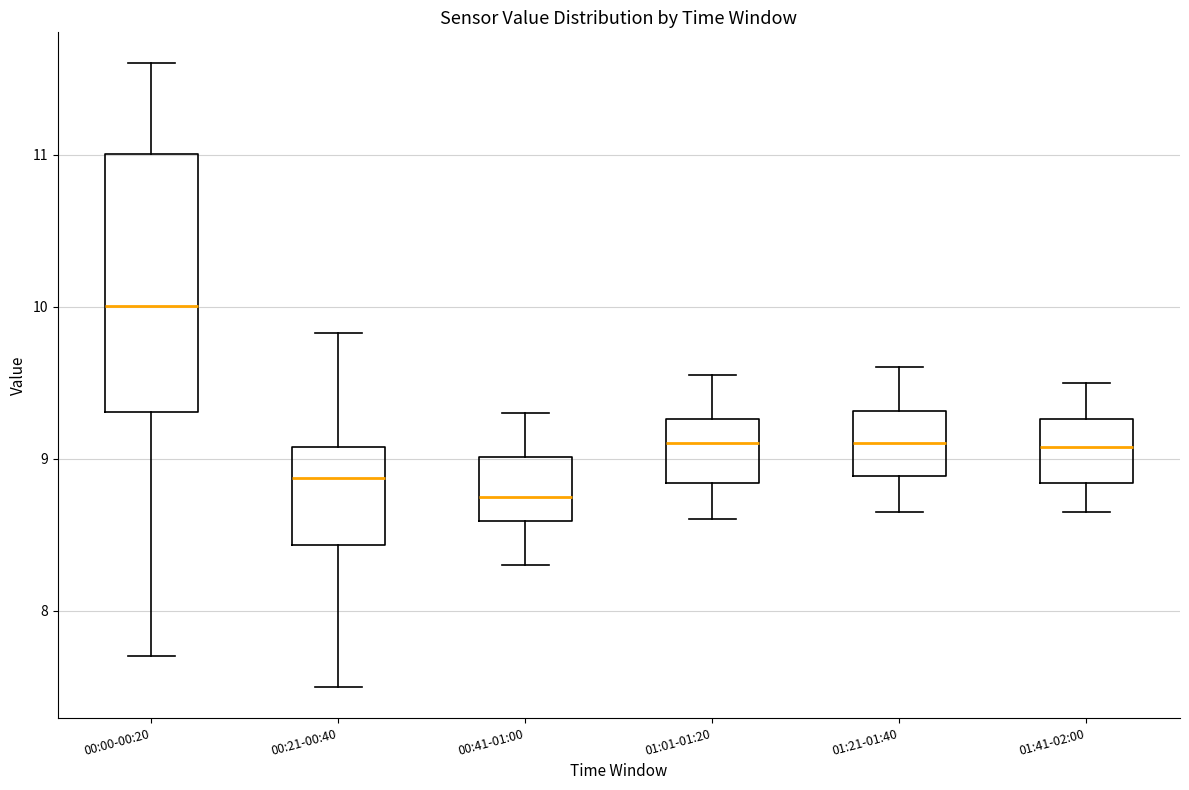

Reading left to right, read every box against the y-axis: the position of its median line, the range the box covers, and the ends of its whiskers. The values are not printed on the chart, so give them approximately, as read against the axis.

00:00-00:20: median 10.0, box 9.3 to 11.0, whiskers 7.7 to 11.6
00:21-00:40: median 8.9, box 8.4 to 9.1, whiskers 7.5 to 9.8
00:41-01:00: median 8.8, box 8.6 to 9.0, whiskers 8.3 to 9.3
01:01-01:20: median 9.1, box 8.8 to 9.3, whiskers 8.6 to 9.6
01:21-01:40: median 9.1, box 8.9 to 9.3, whiskers 8.7 to 9.6
01:41-02:00: median 9.1, box 8.8 to 9.3, whiskers 8.7 to 9.5